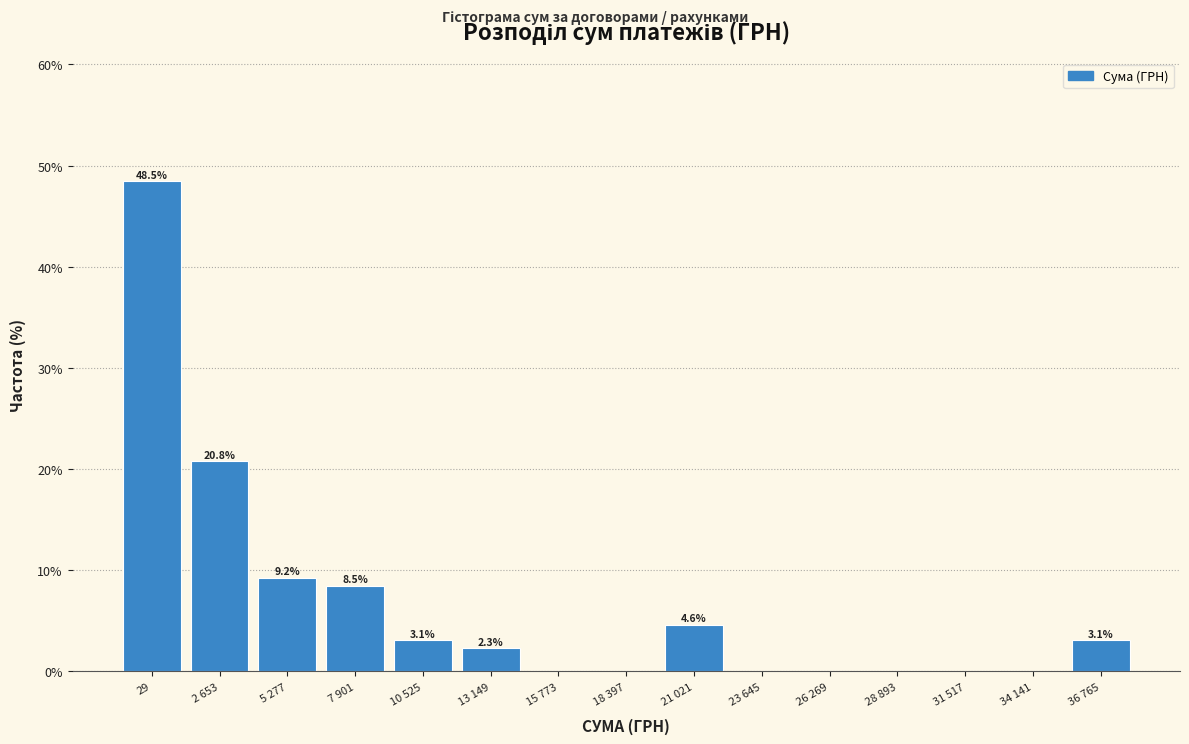

Reading left to right, list all the values displayed in this chart.

29=48.5	2 653=20.8	5 277=9.2	7 901=8.5	10 525=3.1	13 149=2.3	15 773=0.0	18 397=0.0	21 021=4.6	23 645=0.0	26 269=0.0	28 893=0.0	31 517=0.0	34 141=0.0	36 765=3.1